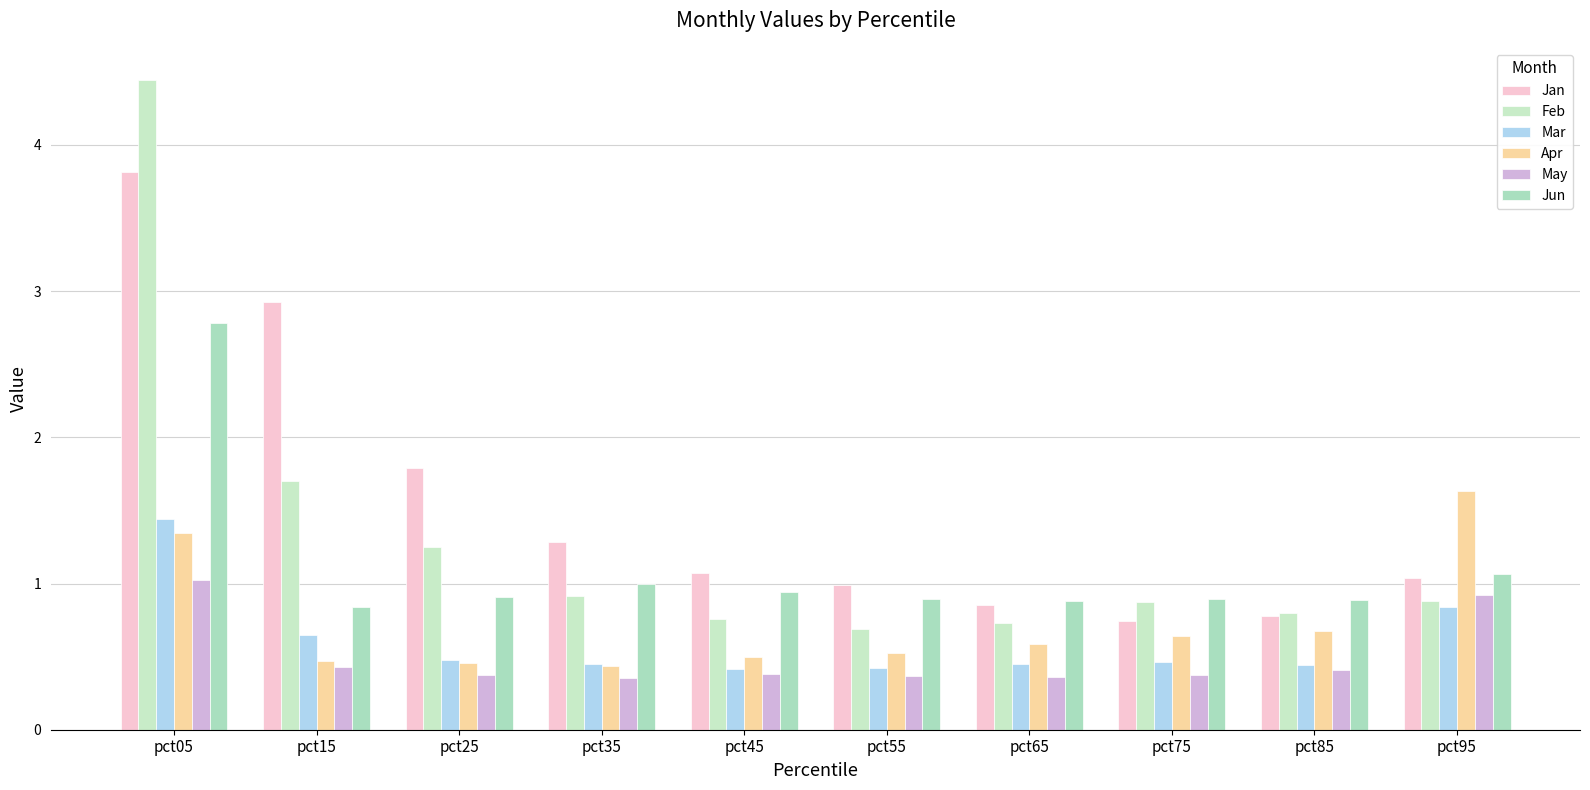

Reading left to right, transcribe all the data shown in this chart.

Jan: 3.8	2.9	1.8	1.3	1.1	1.0	0.9	0.7	0.8	1.0
Feb: 4.4	1.7	1.3	0.9	0.8	0.7	0.7	0.9	0.8	0.9
Mar: 1.4	0.6	0.5	0.4	0.4	0.4	0.4	0.5	0.4	0.8
Apr: 1.3	0.5	0.5	0.4	0.5	0.5	0.6	0.6	0.7	1.6
May: 1.0	0.4	0.4	0.4	0.4	0.4	0.4	0.4	0.4	0.9
Jun: 2.8	0.8	0.9	1.0	0.9	0.9	0.9	0.9	0.9	1.1